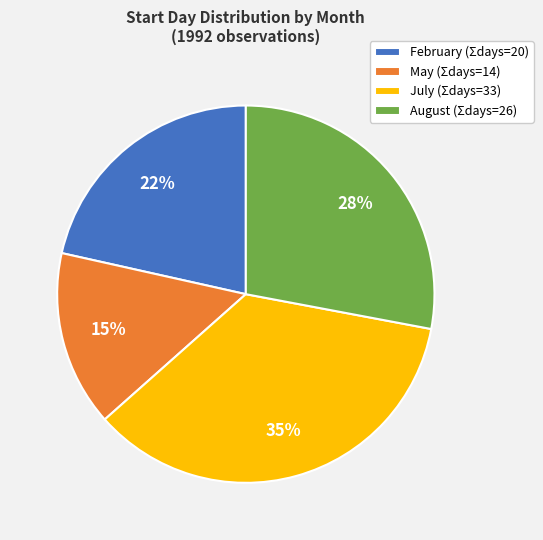

True or false: August (Σdays=26) accounts for 28% of the total.

True